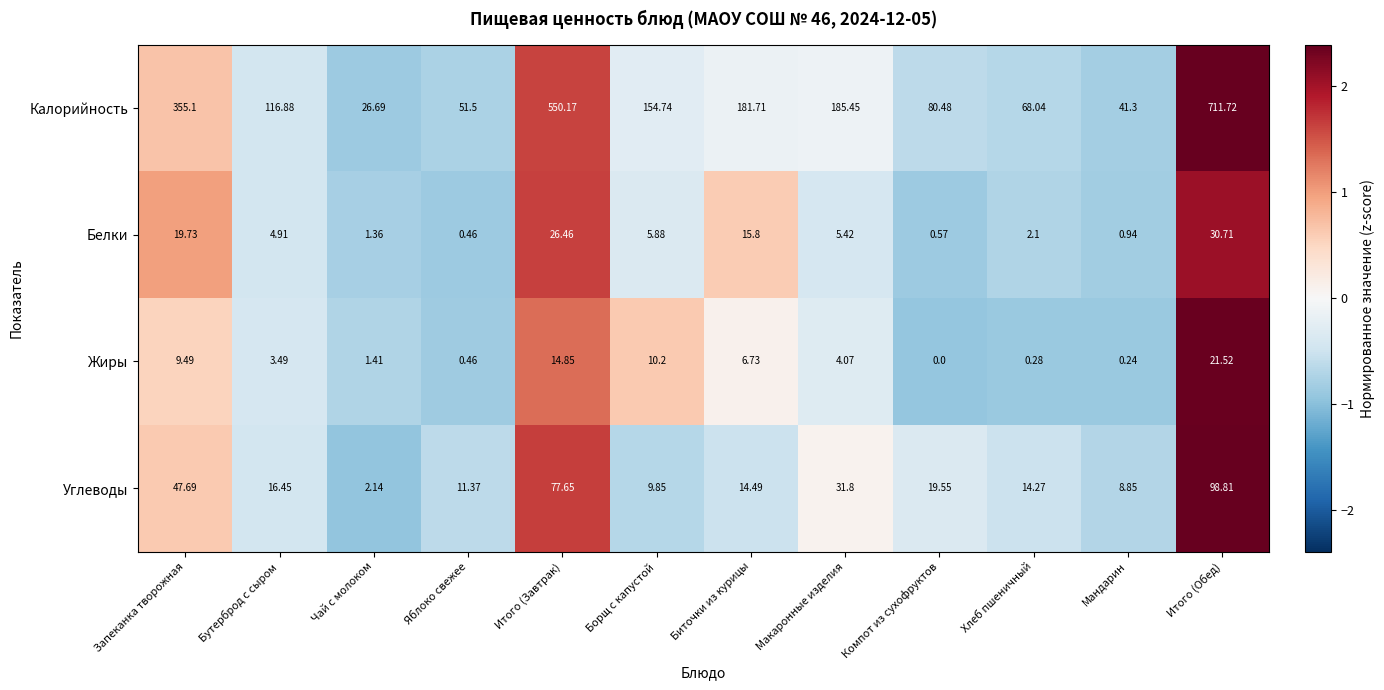

Between Яблоко свежее and Биточки из курицы, which series saw the biggest shift?

Калорийность